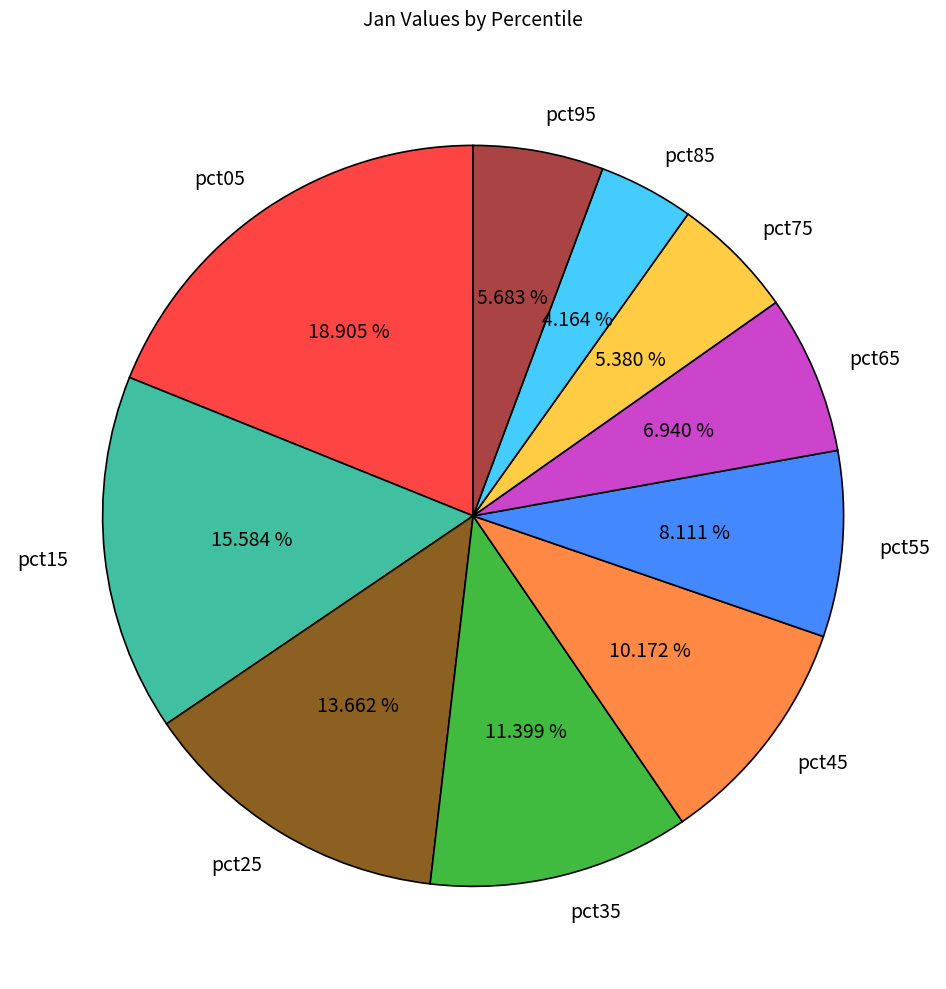

True or false: pct45 accounts for 10% of the total.

True